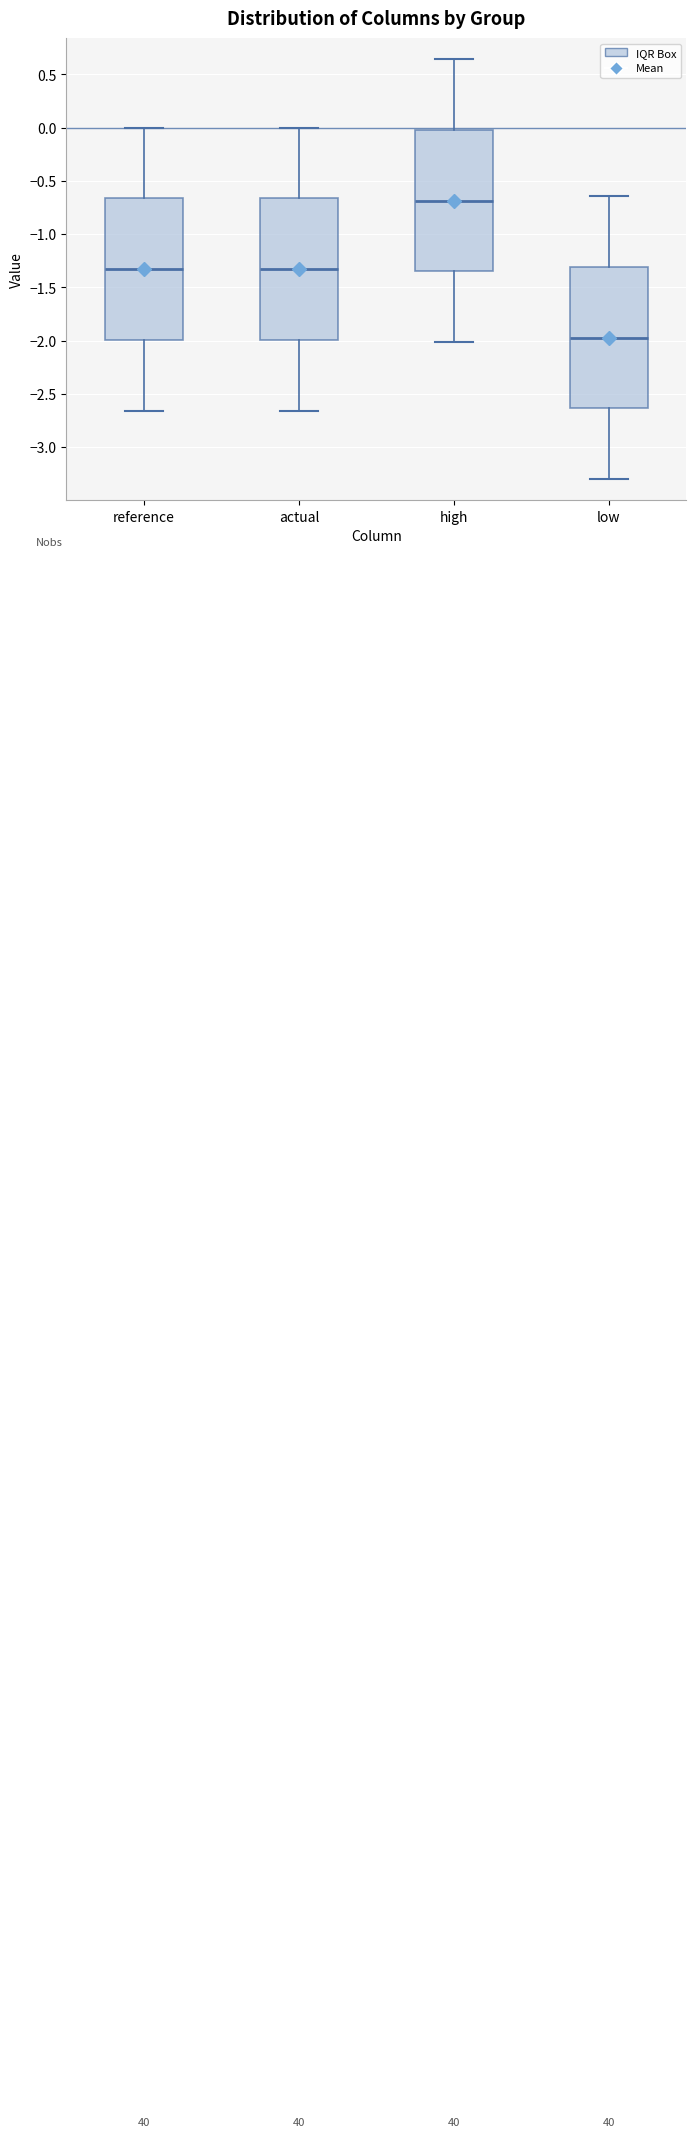

Reading left to right, transcribe this box plot: for each box, give where its median line is, the range the box spans, and where its two whiskers end, as read against the y-axis. The values are not printed on the chart, so give them approximately, as read against the axis.

reference: median -1.35, box -2.00 to -0.65, whiskers -2.65 to 0.00
actual: median -1.35, box -2.00 to -0.65, whiskers -2.65 to 0.00
high: median -0.70, box -1.35 to 0.00, whiskers -2.00 to 0.65
low: median -1.95, box -2.65 to -1.30, whiskers -3.30 to -0.65